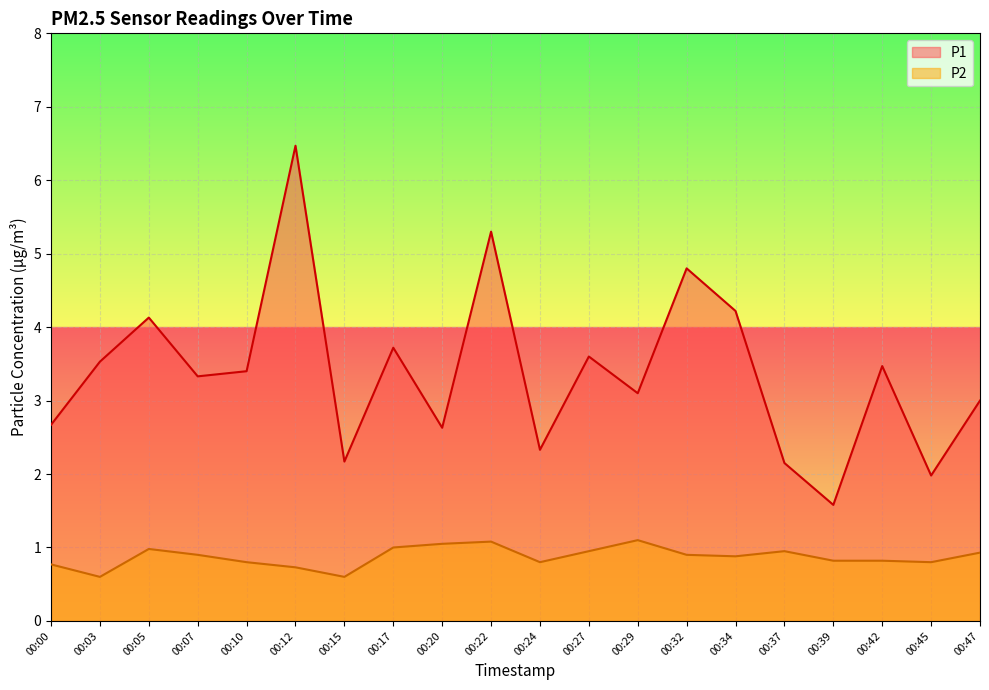

How many interior local valleys does the P2 series have?

5